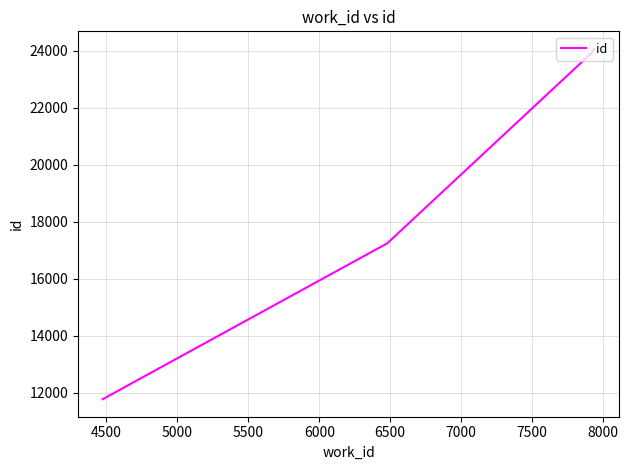

Is it true that the value at 5500 is 42600?

False